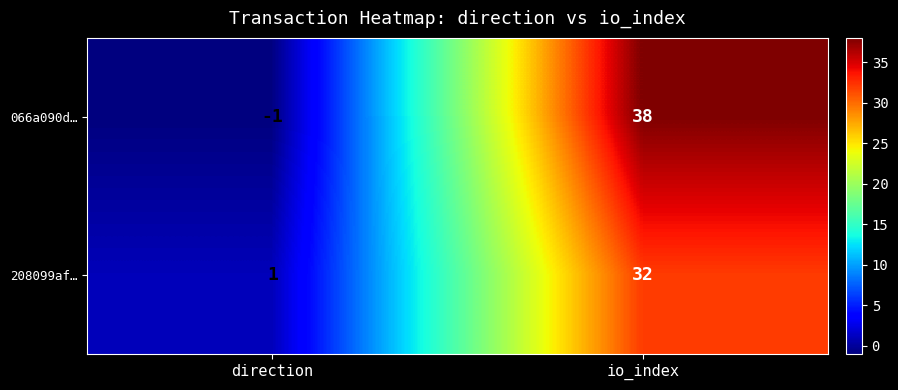

What is the sum of all 208099af… values?

33